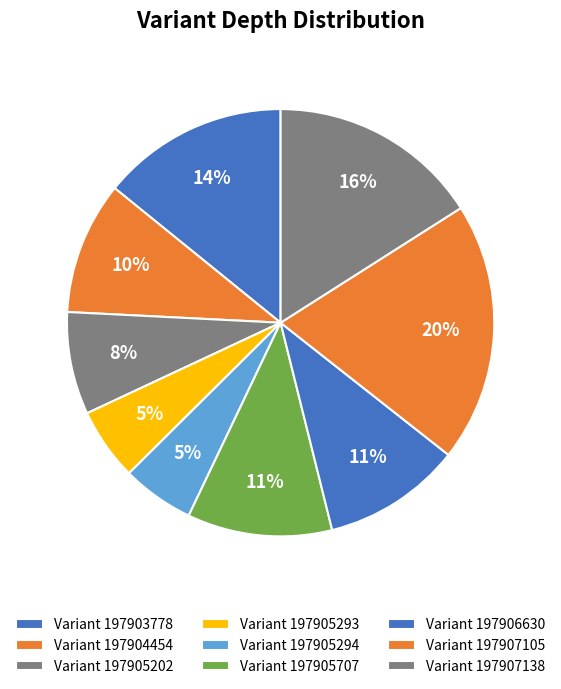

Count the number of slices in the pie.

9